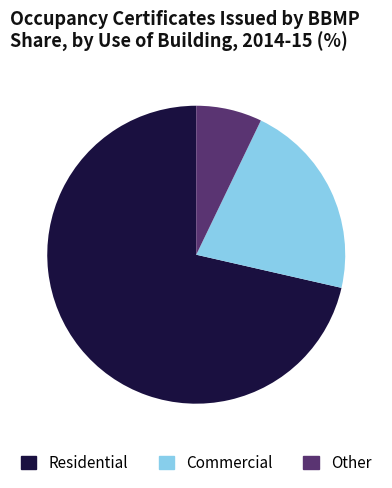

Is there any slice that represents more than half of the pie?

Yes